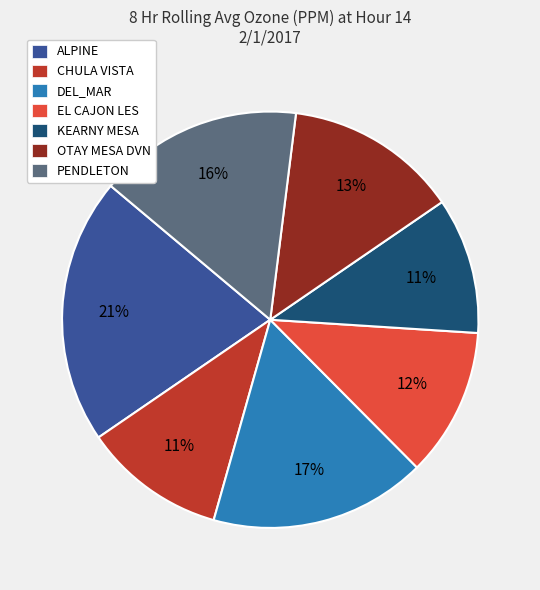

Which category has the biggest portion of the pie?

ALPINE